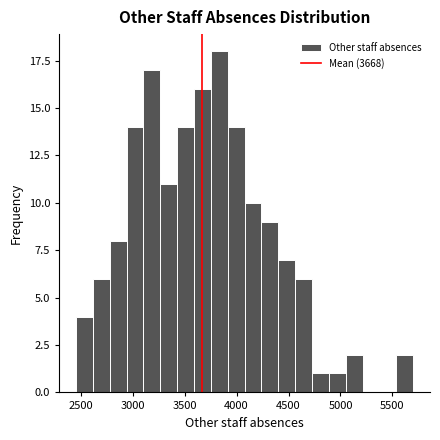

Around what value on the x-axis is the tallest bar? Give the approximate position of its centre, as read against the axis.

3850